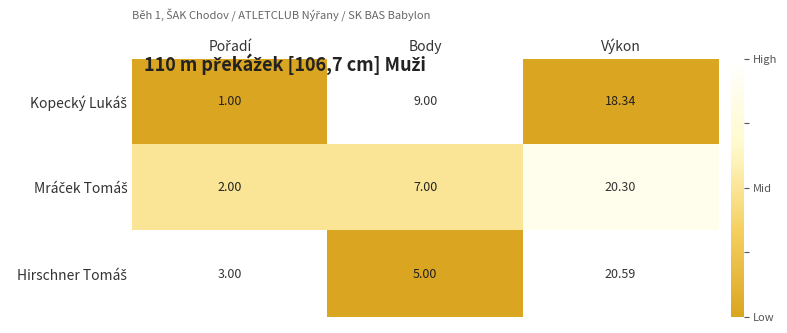

At which category is the sum across all series the highest?

Výkon